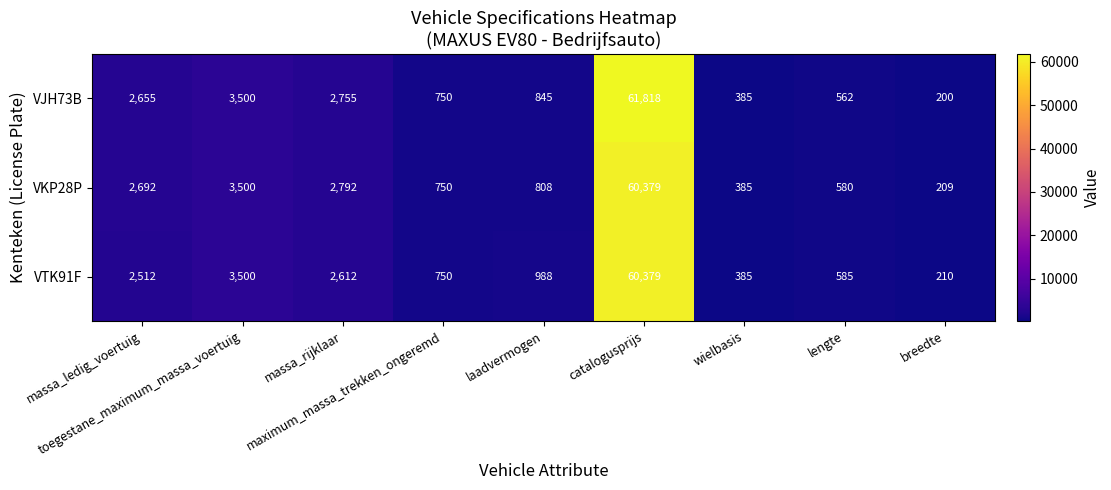

Which series has the largest total across all categories?

VJH73B